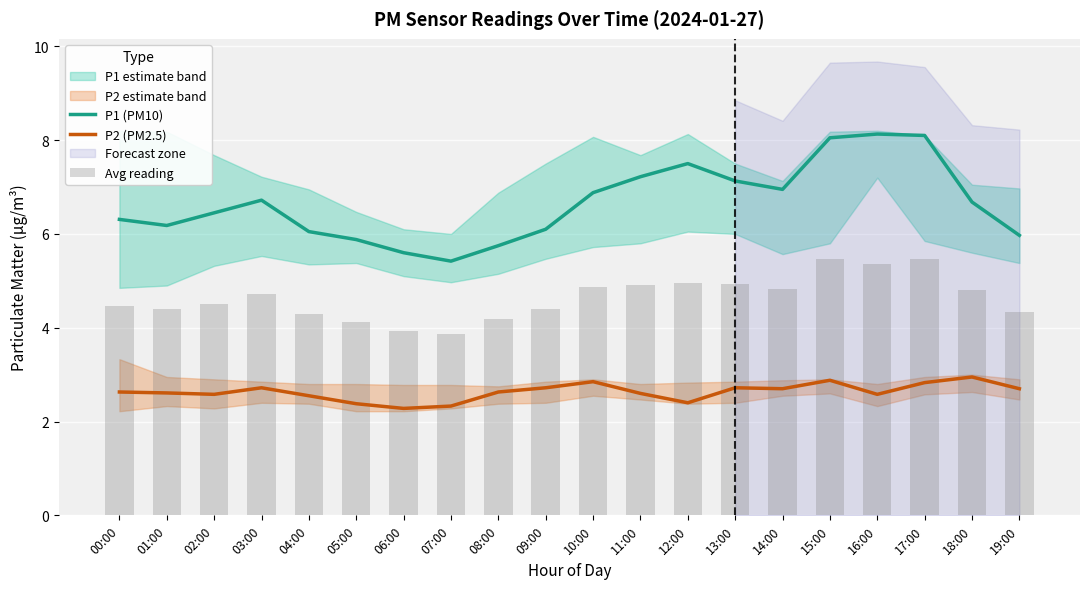

At 08:00, list the series in order from smallest to largest.

P2 (PM2.5), Avg reading, P1 (PM10)